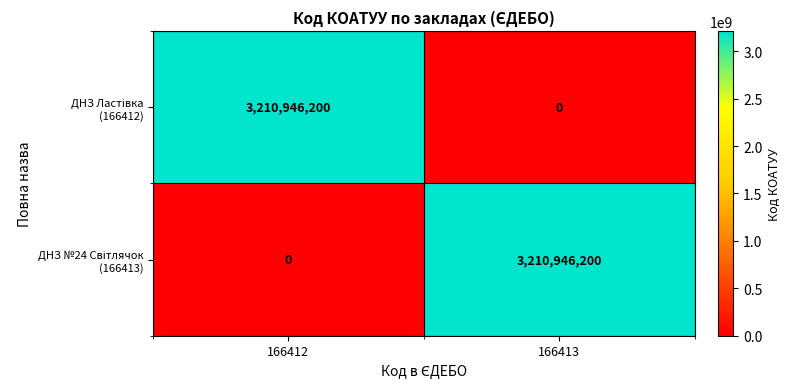

What is the greatest value displayed?

3210946200